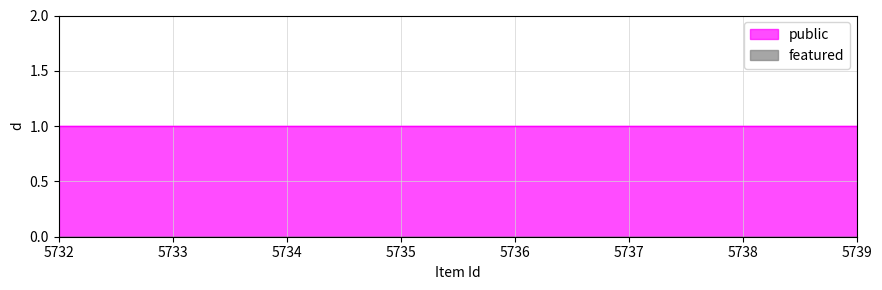

List the labels in order of public value, largest first.

5732, 5735, 5736, 5737, 5739